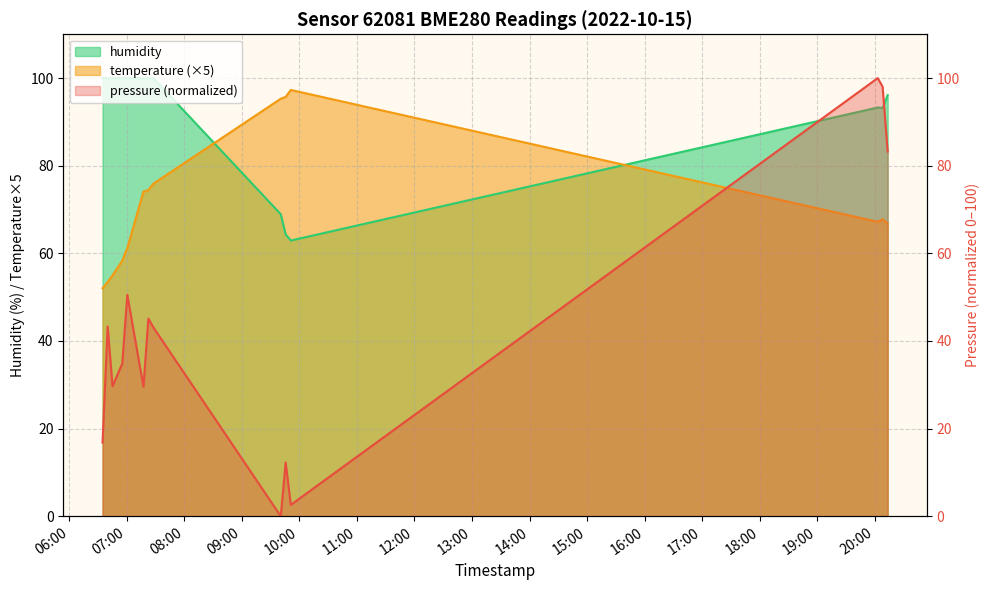

Is it true that pressure equals 0.0 at 2022-10-15T09:40:38?

True